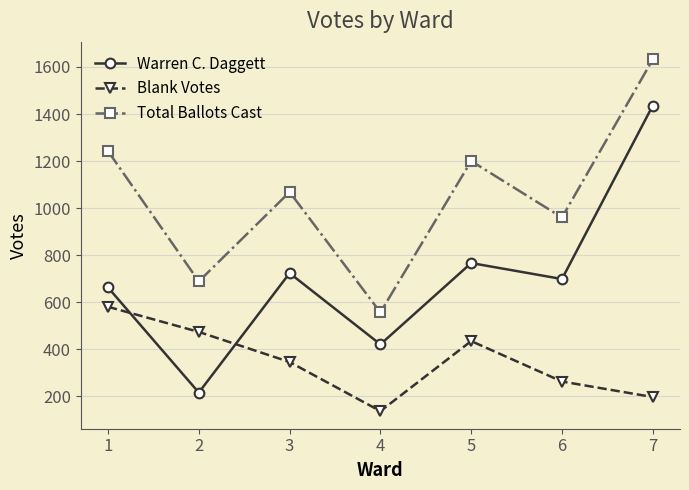

How many interior local peaks does the Blank Votes series have?

1